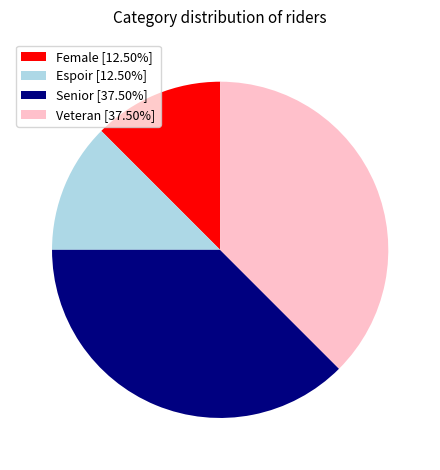

Approximately how many times larger is the value at Senior [37.50%] compared to Female [12.50%]?

3.0